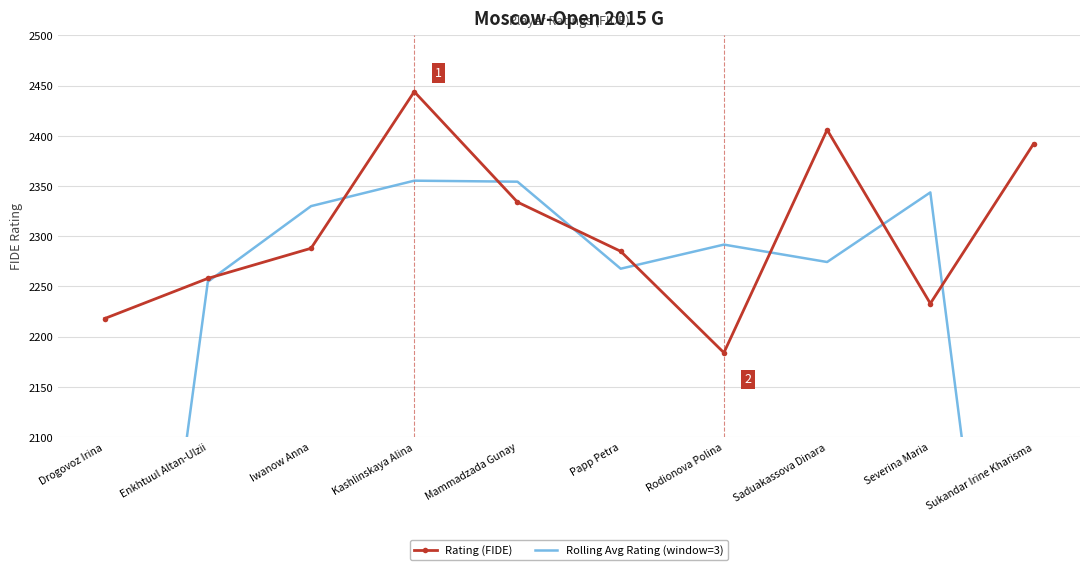

Reading left to right, list all the values displayed in this chart.

Rating (FIDE): Drogovoz Irina=2218.0	Enkhtuul Altan-Ulzii=2258.0	Iwanow Anna=2288.0	Kashlinskaya Alina=2444.0	Mammadzada Gunay=2334.0	Papp Petra=2285.0	Rodionova Polina=2184.0	Saduakassova Dinara=2406.0	Severina Maria=2233.0	Sukandar Irine Kharisma=2392.0
Rolling Avg Rating (window=3): Drogovoz Irina=1492.0	Enkhtuul Altan-Ulzii=2254.7	Iwanow Anna=2330.0	Kashlinskaya Alina=2355.3	Mammadzada Gunay=2354.3	Papp Petra=2267.7	Rodionova Polina=2291.7	Saduakassova Dinara=2274.3	Severina Maria=2343.7	Sukandar Irine Kharisma=1541.7